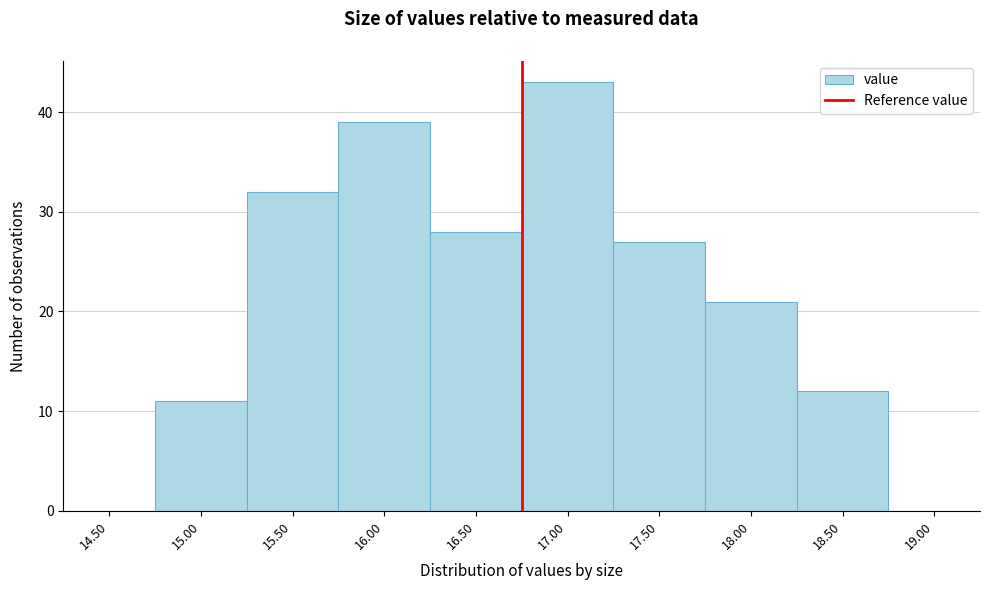

Reading left to right, list all the values displayed in this chart.

14.50=0	15.00=11	15.50=32	16.00=39	16.50=28	17.00=43	17.50=27	18.00=21	18.50=12	19.00=0